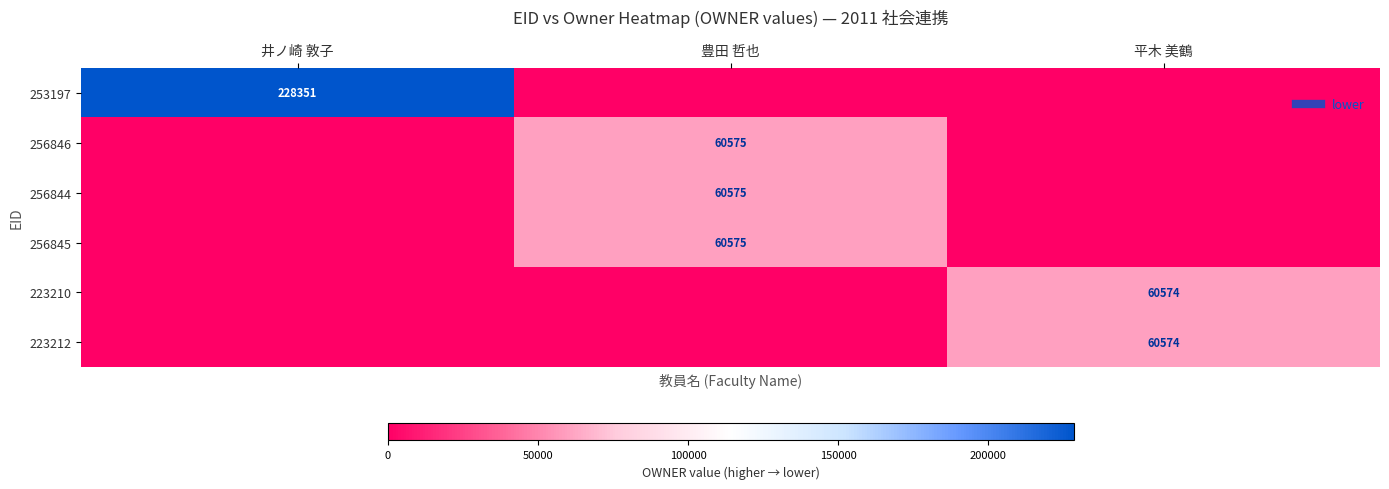

At 平木 美鶴, list the series in order from smallest to largest.

253197, 256846, 256844, 256845, 223210, 223212